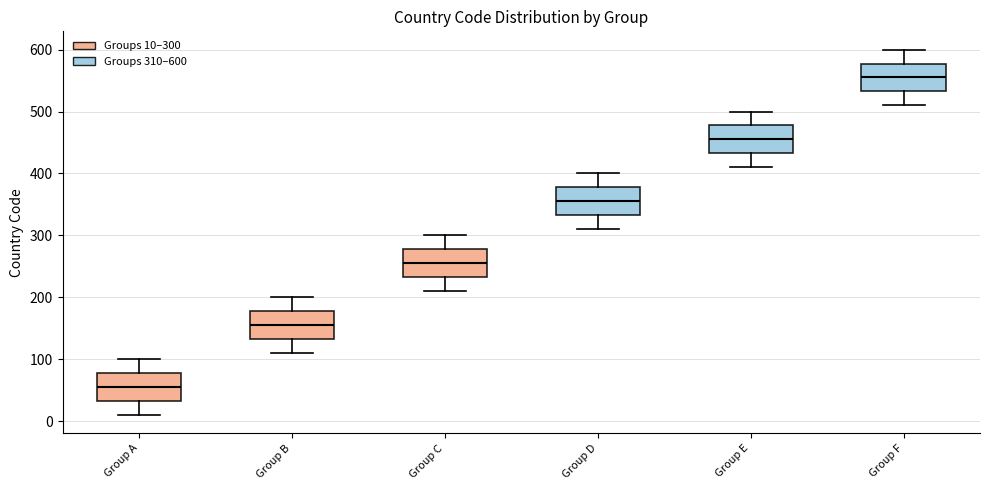

Reading left to right, read every box against the y-axis: the position of its median line, the range the box covers, and the ends of its whiskers. The values are not printed on the chart, so give them approximately, as read against the axis.

Group A: median 60, box 30 to 80, whiskers 10 to 100
Group B: median 160, box 130 to 180, whiskers 110 to 200
Group C: median 260, box 230 to 280, whiskers 210 to 300
Group D: median 360, box 330 to 380, whiskers 310 to 400
Group E: median 460, box 430 to 480, whiskers 410 to 500
Group F: median 560, box 530 to 580, whiskers 510 to 600